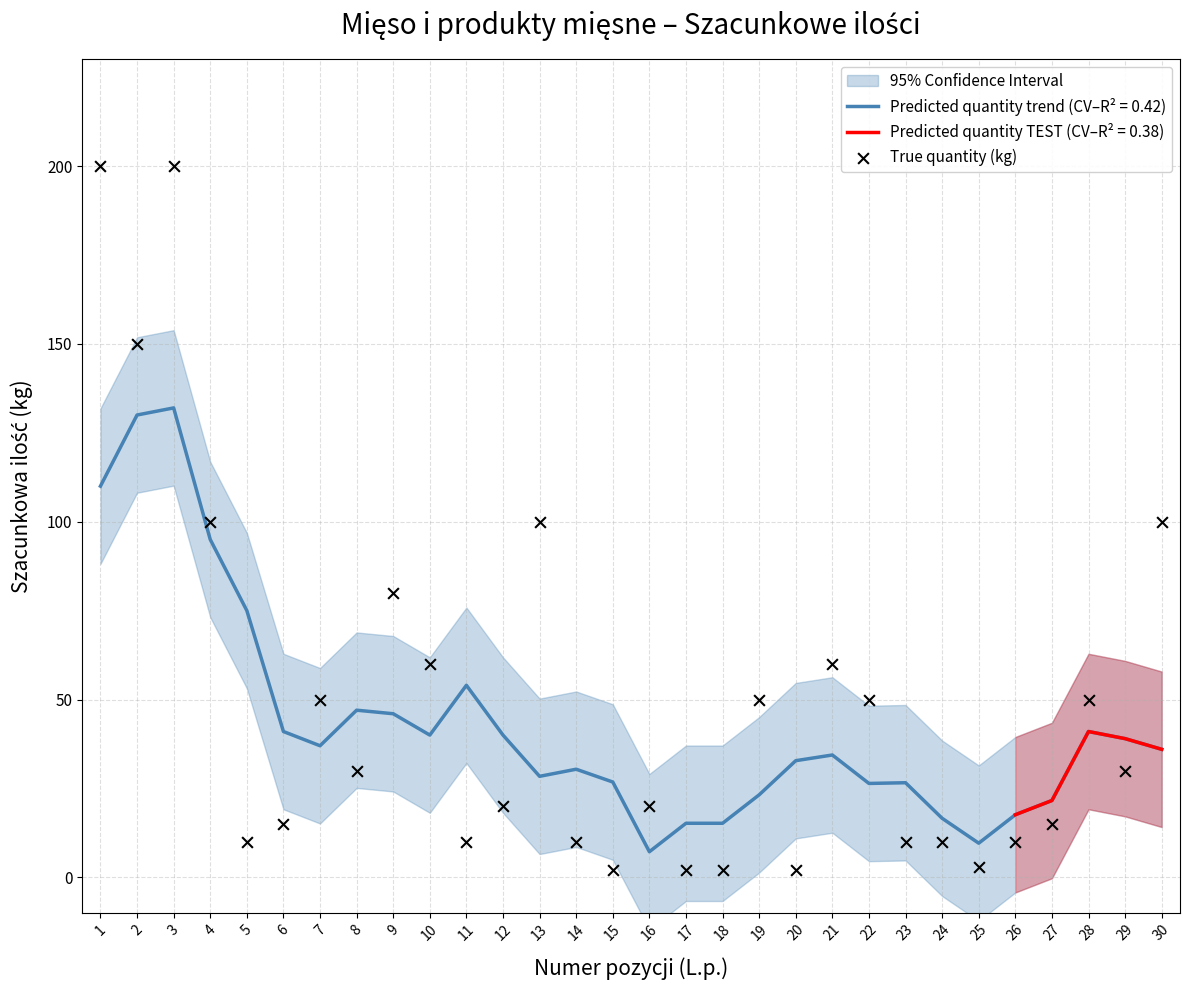

What is the change in value from 11 to 15?

-8